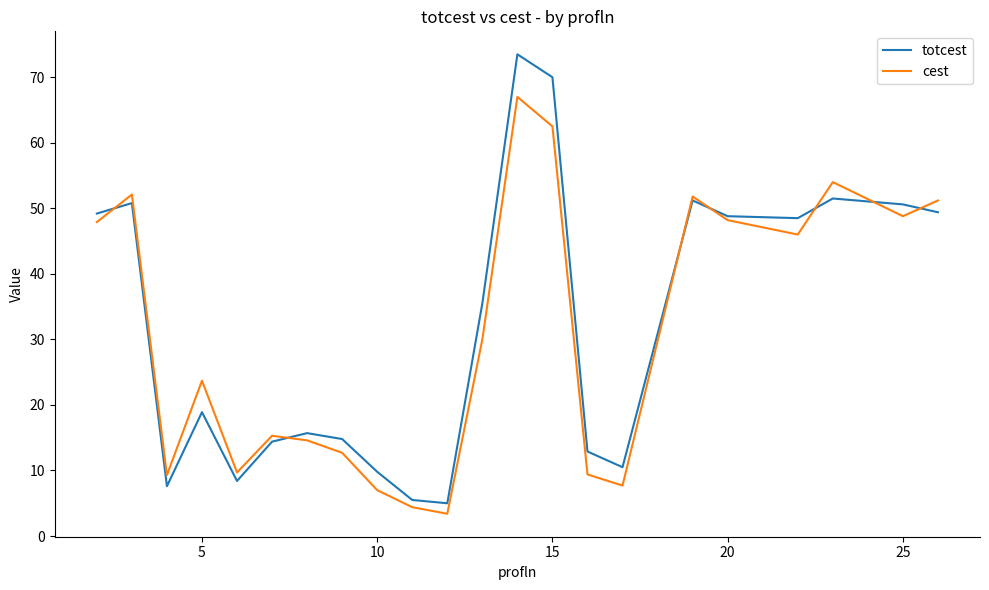

List the series in order of their peak value, lowest first.

cest, totcest